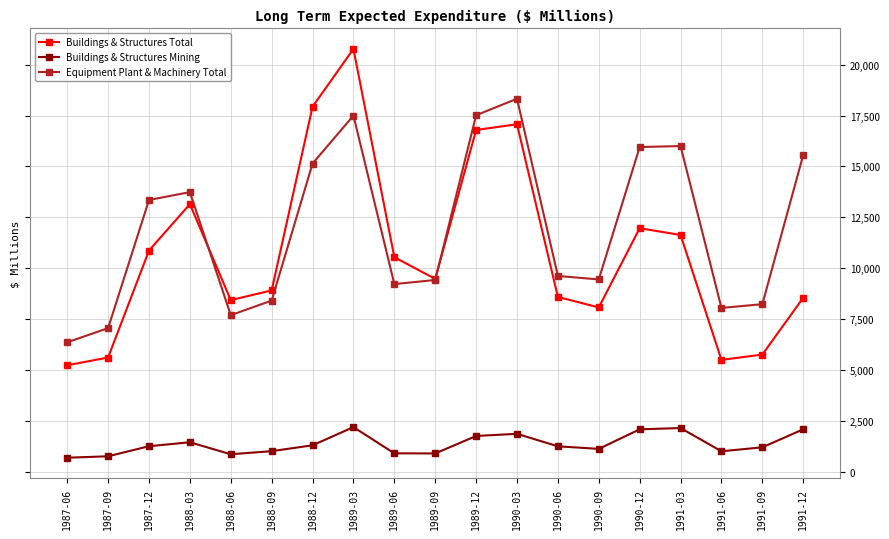

Which series has the largest total across all categories?

Equipment Plant & Machinery Total